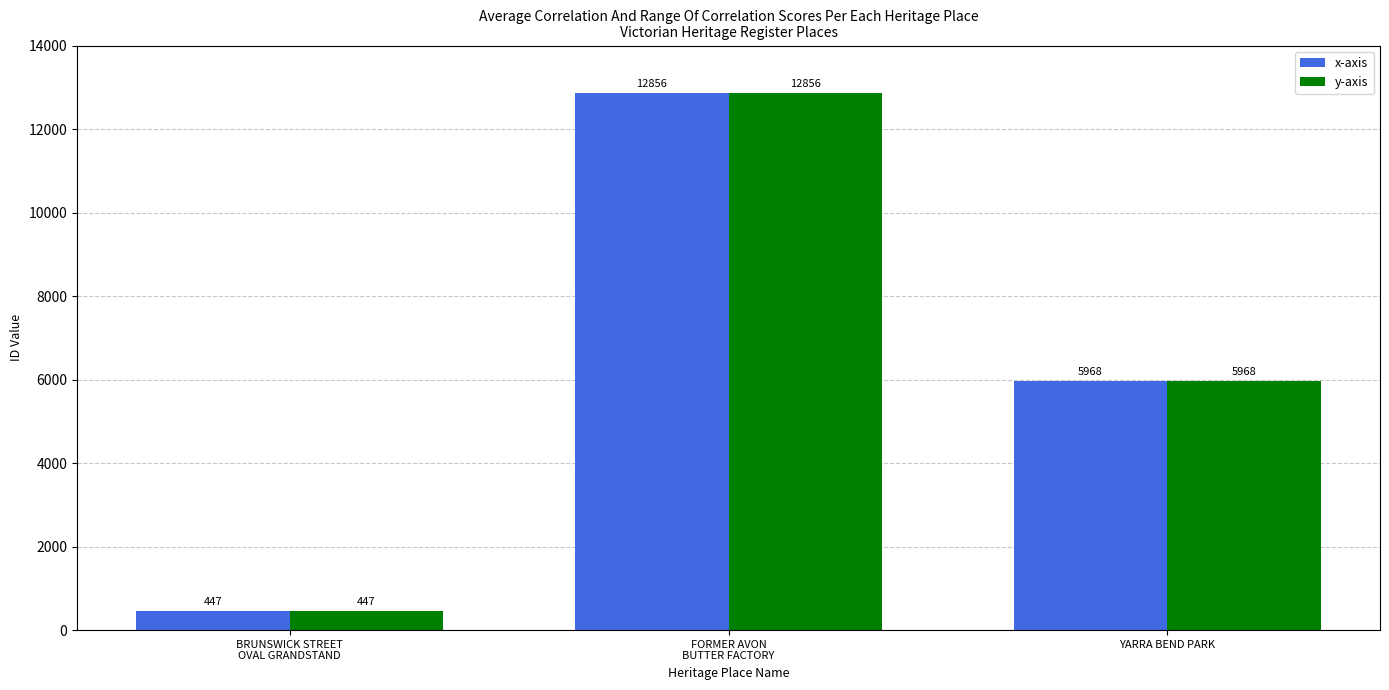

Reading left to right, extract all data points from this chart.

x-axis: BRUNSWICK STREET
OVAL GRANDSTAND=447	FORMER AVON
BUTTER FACTORY=12856	YARRA BEND PARK=5968
y-axis: BRUNSWICK STREET
OVAL GRANDSTAND=447	FORMER AVON
BUTTER FACTORY=12856	YARRA BEND PARK=5968